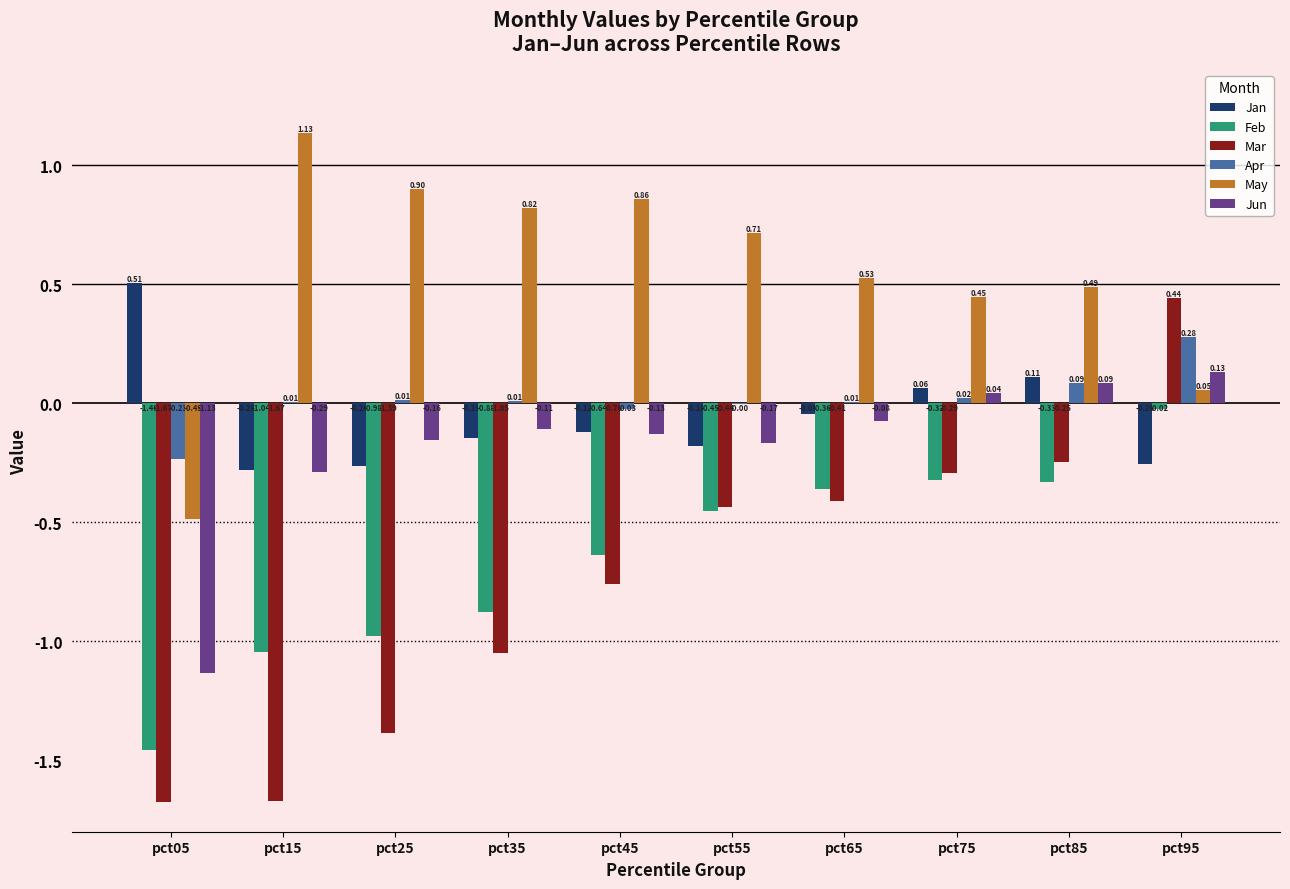

How many groups of bars are there?

10